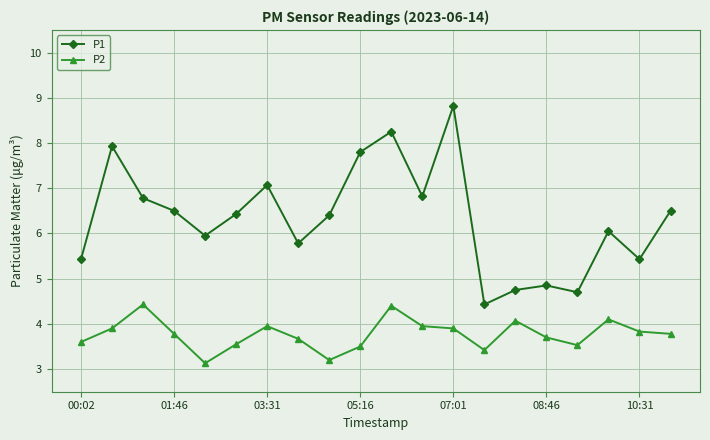

What is the highest value of the P1 series?

8.8